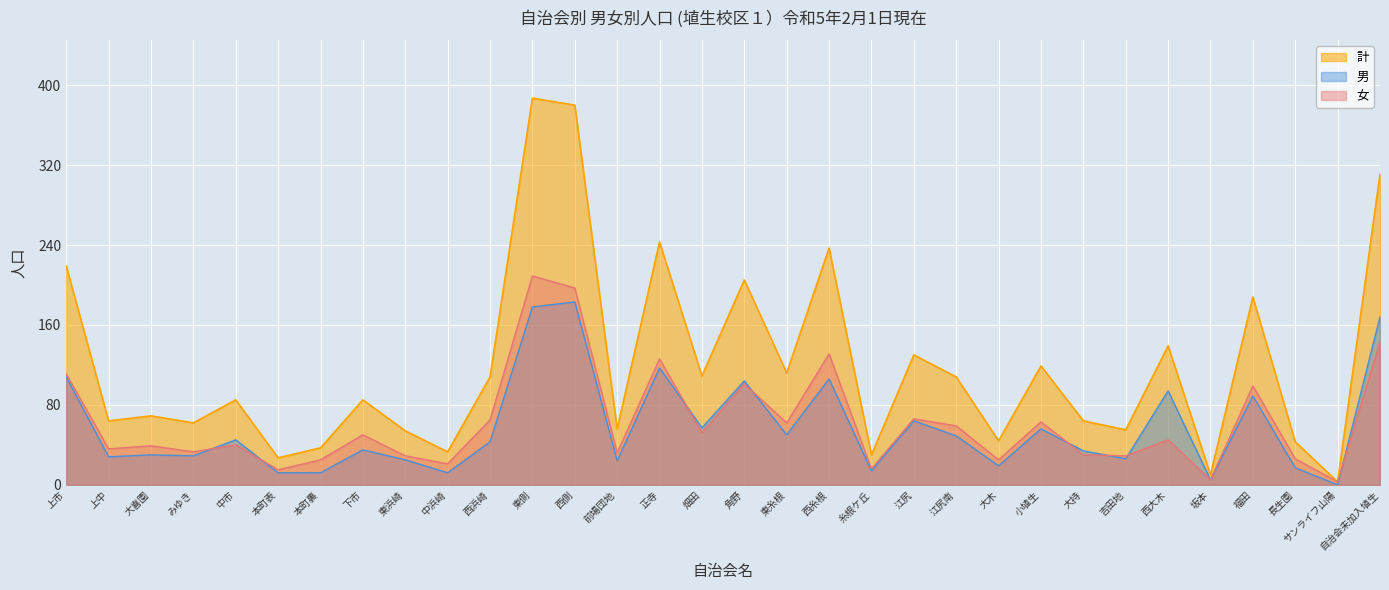

Reading left to right, what are all the values shown in this chart?

男: 108	28	30	29	45	12	12	35	25	12	43	178	183	24	117	57	104	50	106	14	64	49	19	56	34	26	94	5	89	17	0	168
女: 111	36	39	33	40	15	25	50	29	21	65	209	197	32	126	52	101	62	131	16	66	59	25	63	30	29	45	5	99	26	3	143
計: 219	64	69	62	85	27	37	85	54	33	108	387	380	56	243	109	205	112	237	30	130	108	44	119	64	55	139	10	188	43	3	311